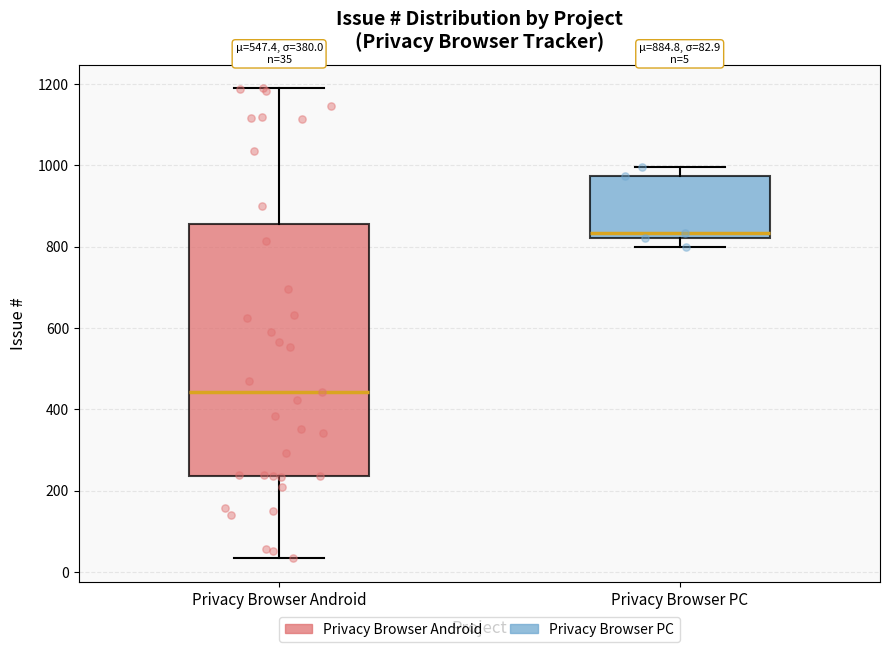

Which box has the highest median line?

Privacy Browser PC